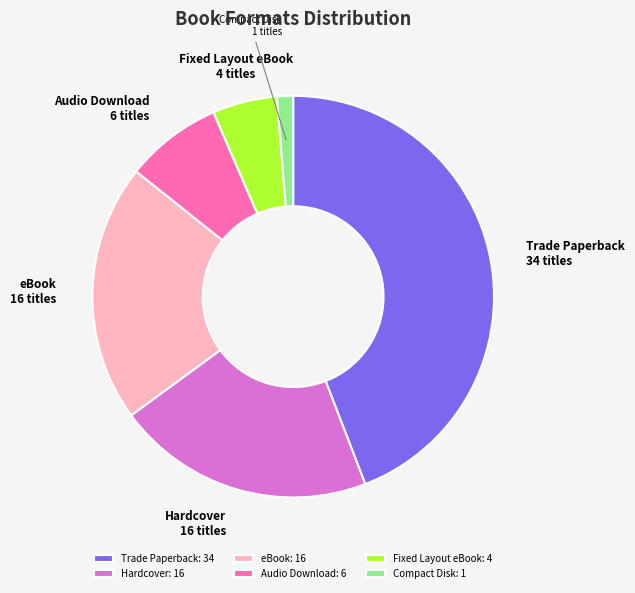

Between Fixed Layout eBook: 4 and Hardcover: 16, which is larger?

Hardcover: 16